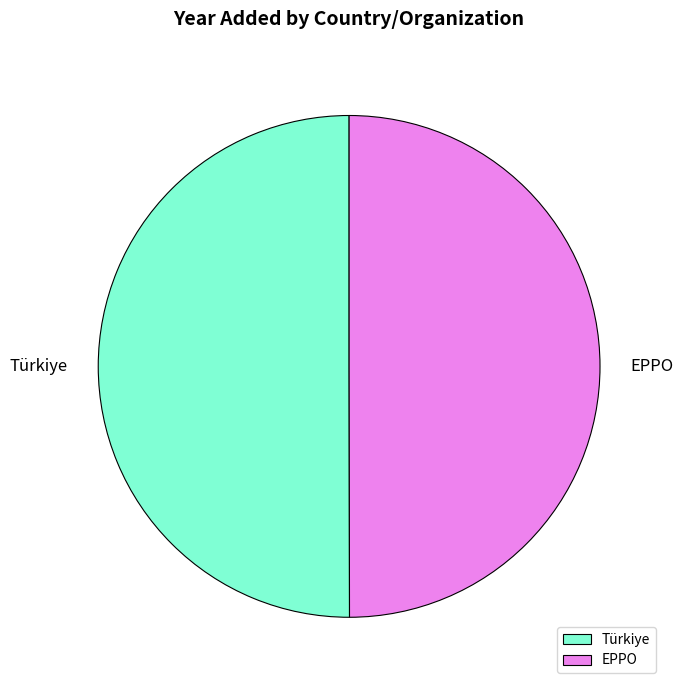

The EPPO slice represents 50% of the pie. True or false?

True